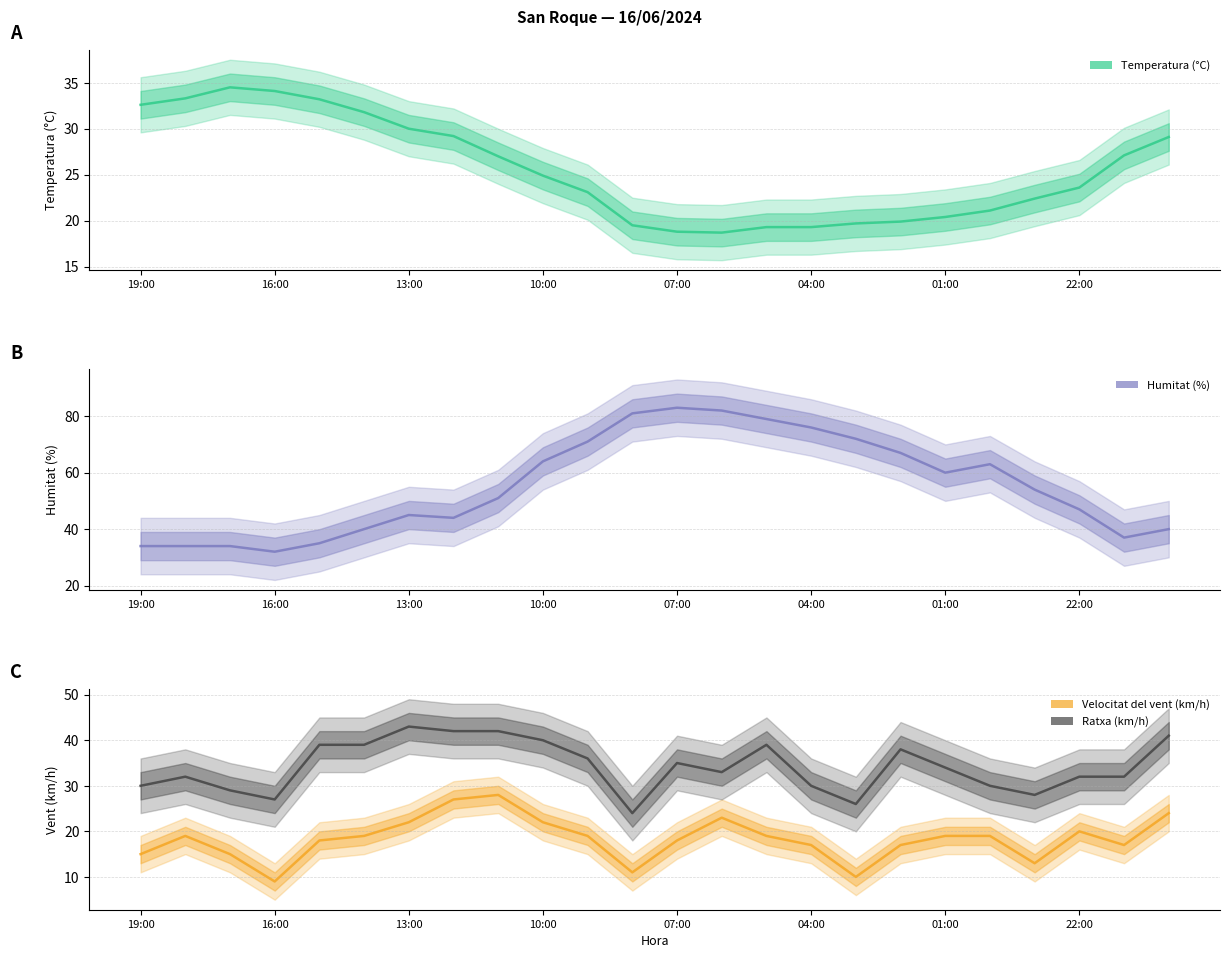

What is the spread (max minus min) of values at 04:00?

59.0